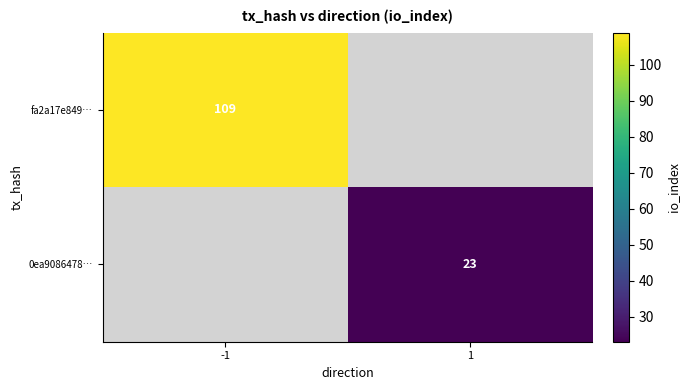

Is it true that fa2a17e849… equals 167 at -1?

False